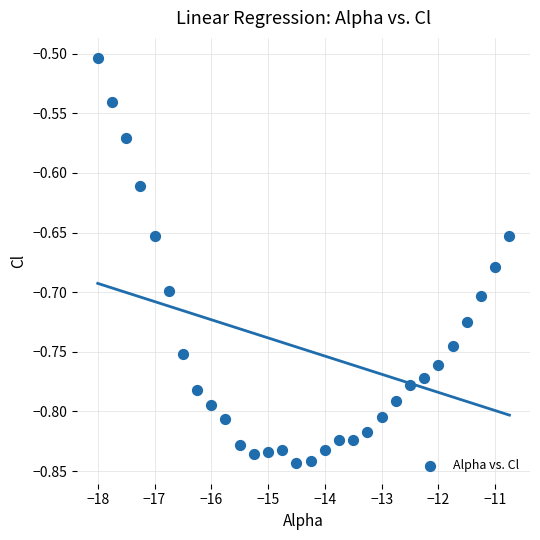

What is the range of Y values (max minus min)?

0.3